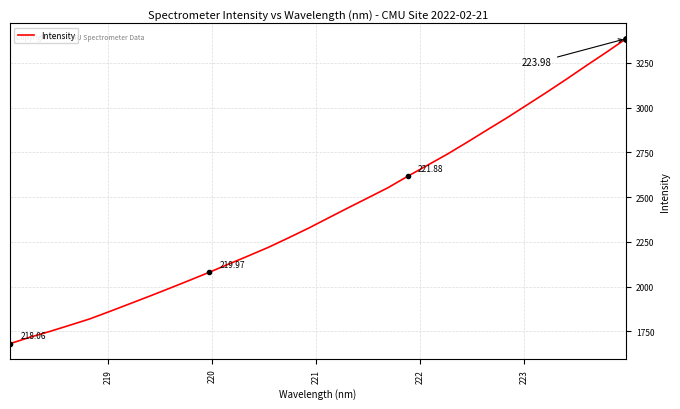

What is the difference between the maximum and minimum values?

1704.4